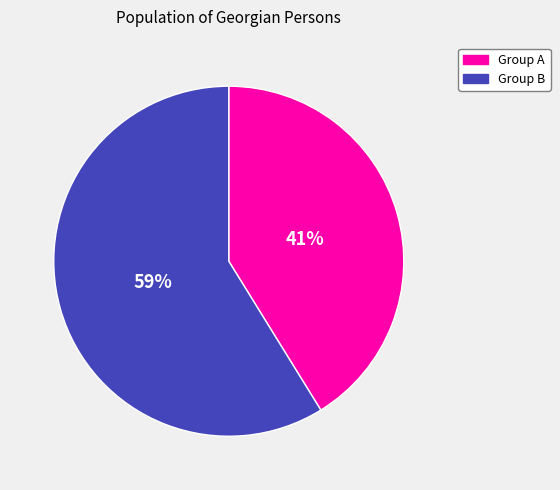

The Group B slice represents 59% of the pie. True or false?

True